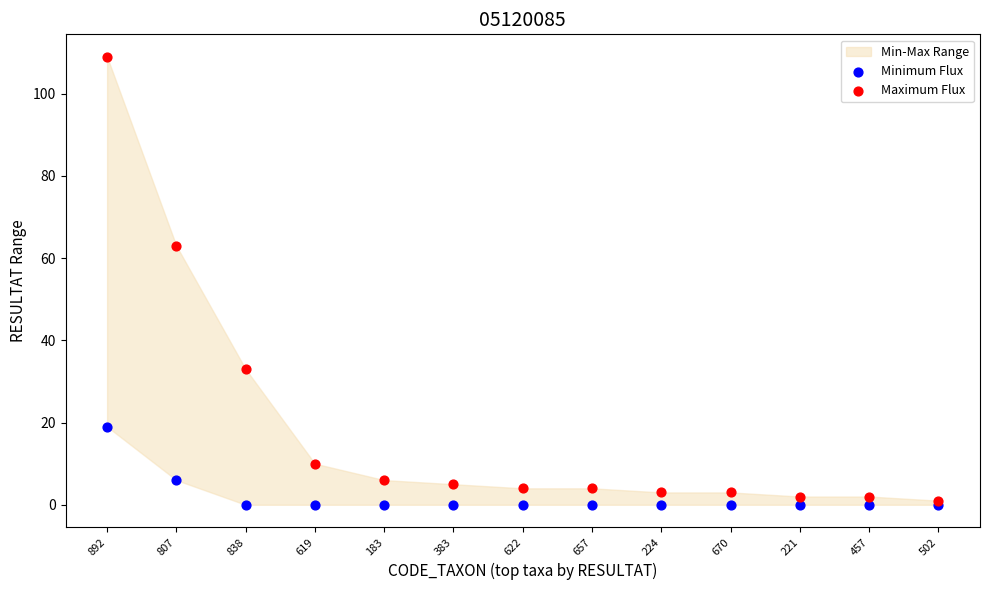

Which series contains the lowest Y value?

Minimum Flux